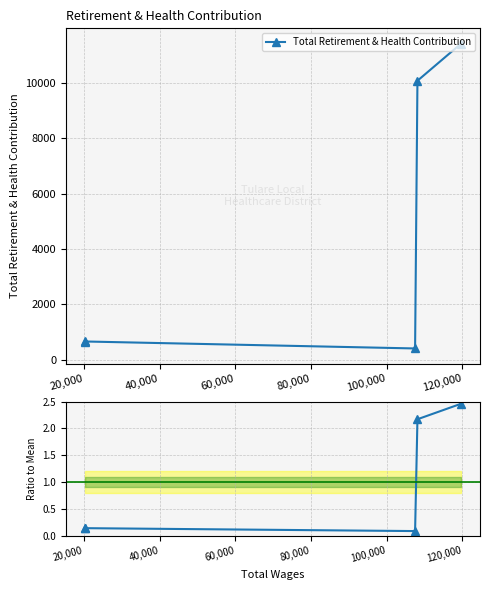

What is the difference between the values at 20,000 and 80,000?

2.3